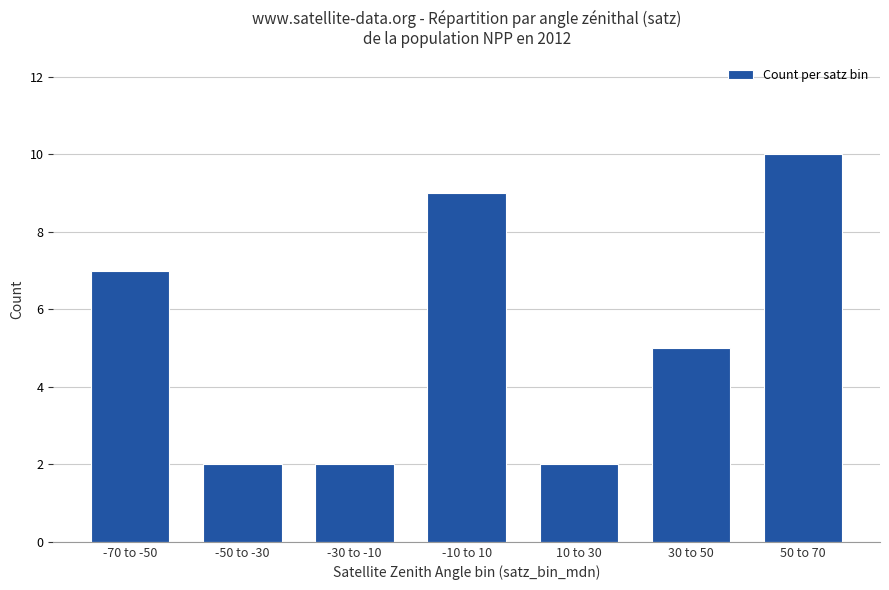

What is the label of the 7th bar from the right?

-70 to -50